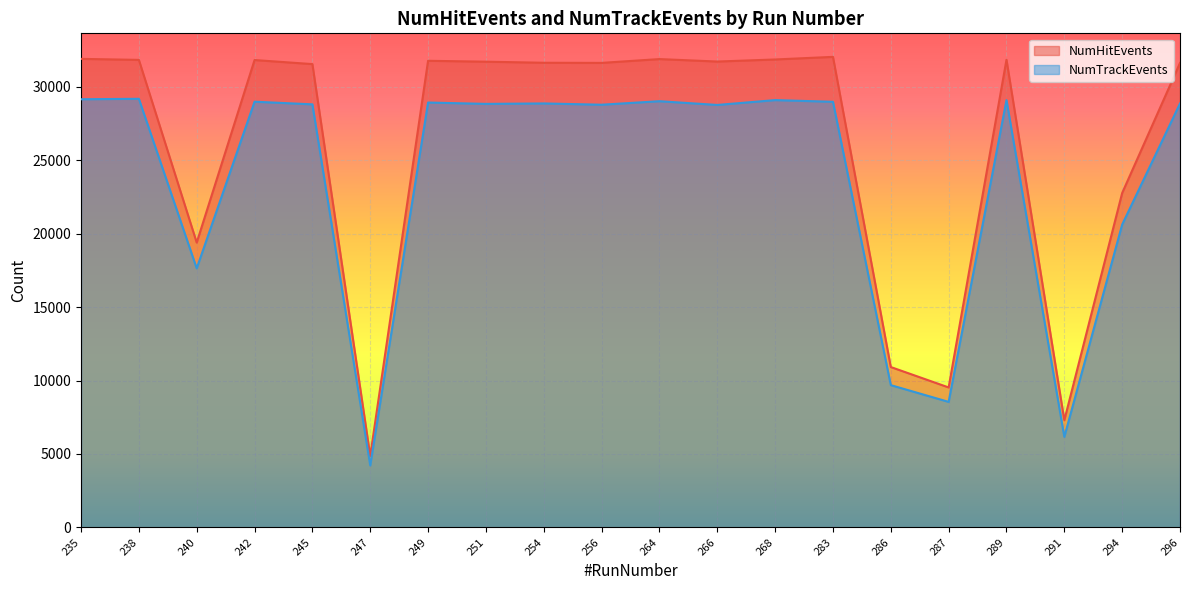

Reading left to right, transcribe all the data shown in this chart.

NumHitEvents: 235=31908	238=31839	240=19398	242=31829	245=31552	247=4865	249=31778	251=31716	254=31644	256=31635	264=31894	266=31726	268=31867	283=32045	286=10921	287=9531	289=31849	291=7300	294=22772	296=31630
NumTrackEvents: 235=29159	238=29189	240=17641	242=28992	245=28811	247=4221	249=28935	251=28843	254=28873	256=28786	264=29025	266=28770	268=29100	283=28986	286=9689	287=8548	289=29098	291=6166	294=20623	296=28869